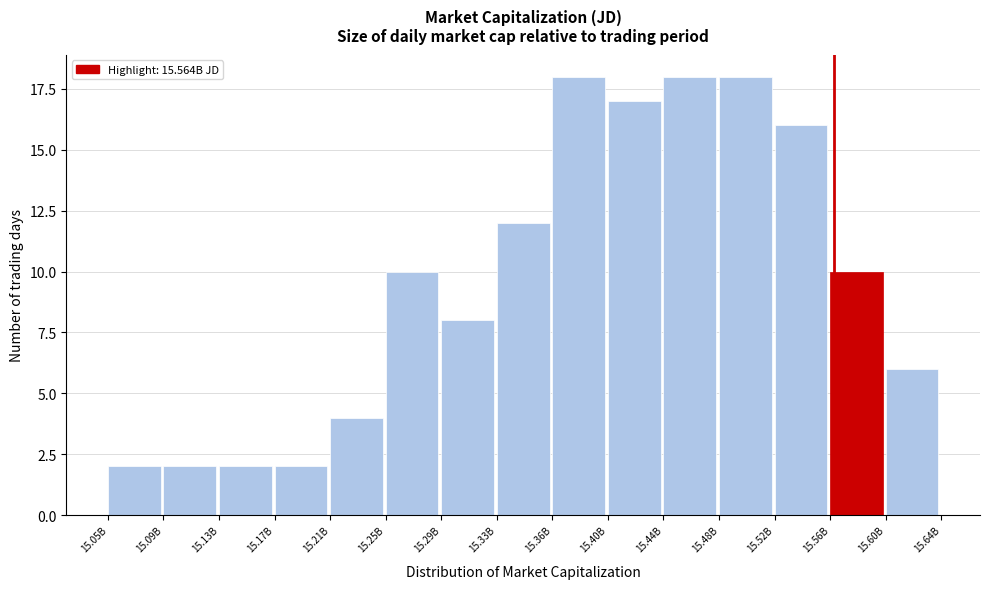

Reading left to right, list all the values displayed in this chart.

15.05B=2	15.09B=2	15.13B=2	15.17B=2	15.21B=4	15.25B=10	15.29B=8	15.33B=12	15.36B=18	15.40B=17	15.44B=18	15.48B=18	15.52B=16	15.56B=10	15.60B=6